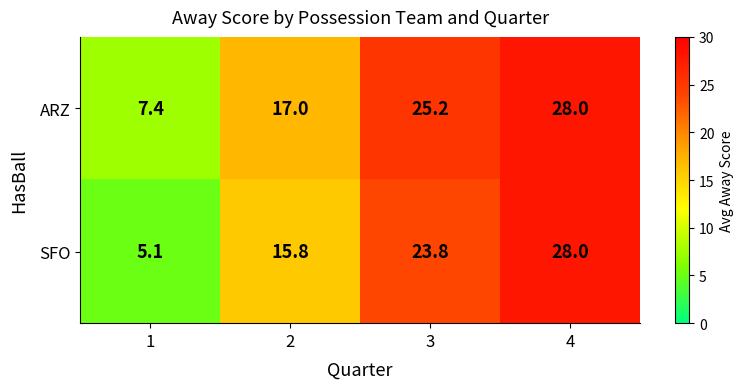

Rank the series by their average value, from highest to lowest.

ARZ, SFO